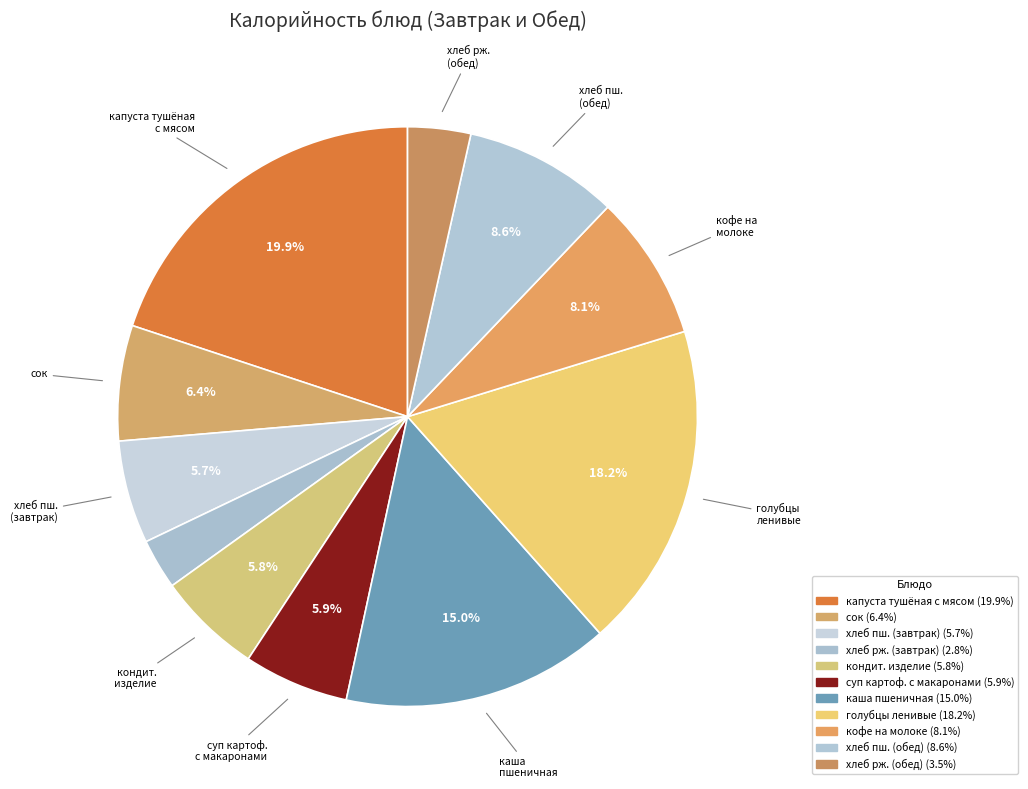

Rank the categories by value from lowest to highest.

хлеб ржаной (завтрак), хлеб ржаной (обед), хлеб пшеничный (завтрак), кондитерское изделение, суп картофельный с макаронными изделиями, сок, кофе на молоке, хлеб пшеничный (обед), каша пшеничная, голубцы ленивые с соусом, капуста тушоная с мясом